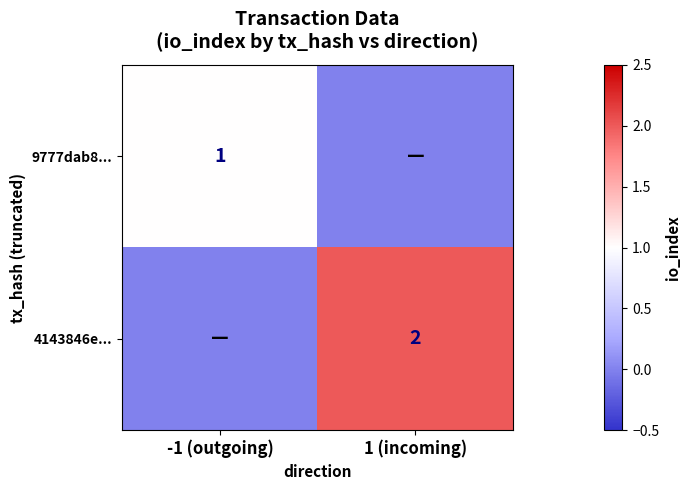

Is it true that 4143846e... equals 2 at 1 (incoming)?

True